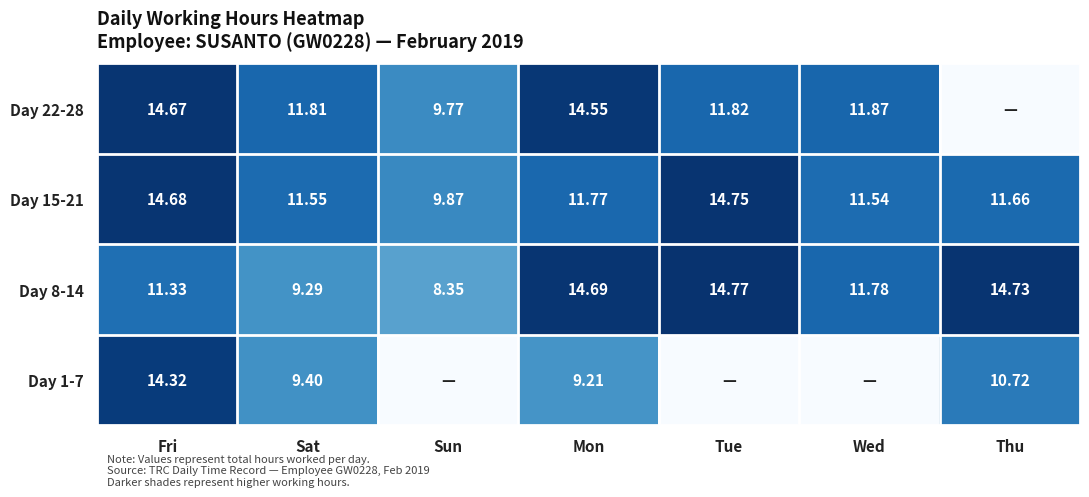

Where is Day 15-21 nearest to the value 12?

Mon